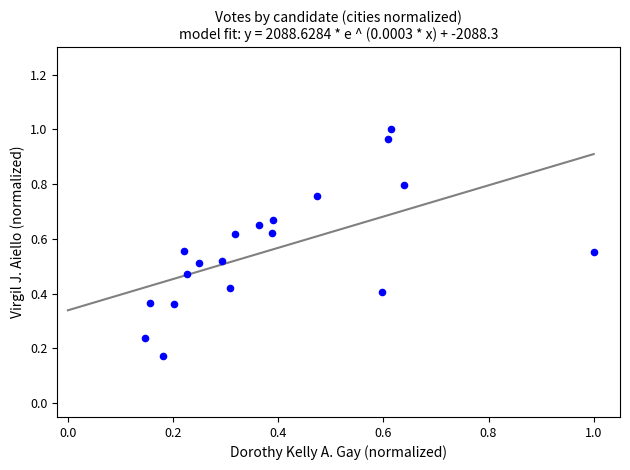

What is the range of X values (max minus min)?

0.9